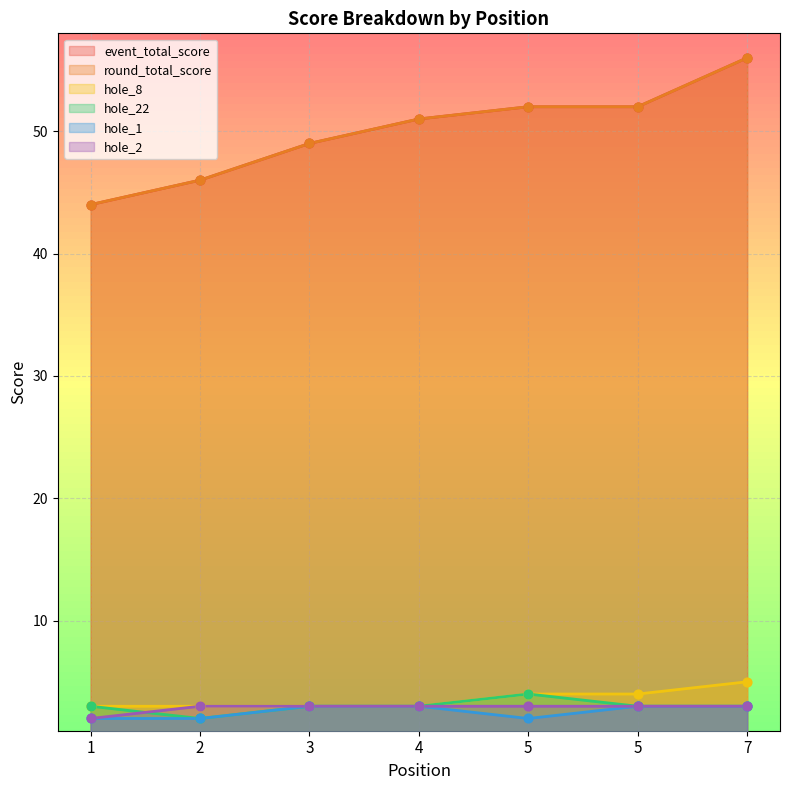

What are all the series names shown in the legend?

event_total_score, round_total_score, hole_8, hole_22, hole_1, hole_2